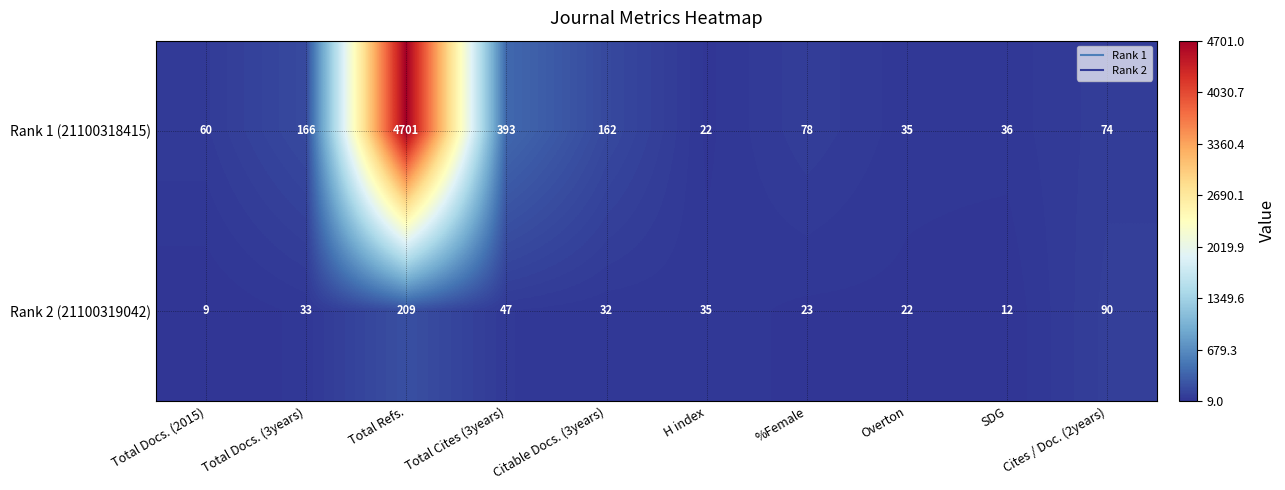

At which label is Rank 1 (21100318415) closest to 2361?

Total Cites (3years)